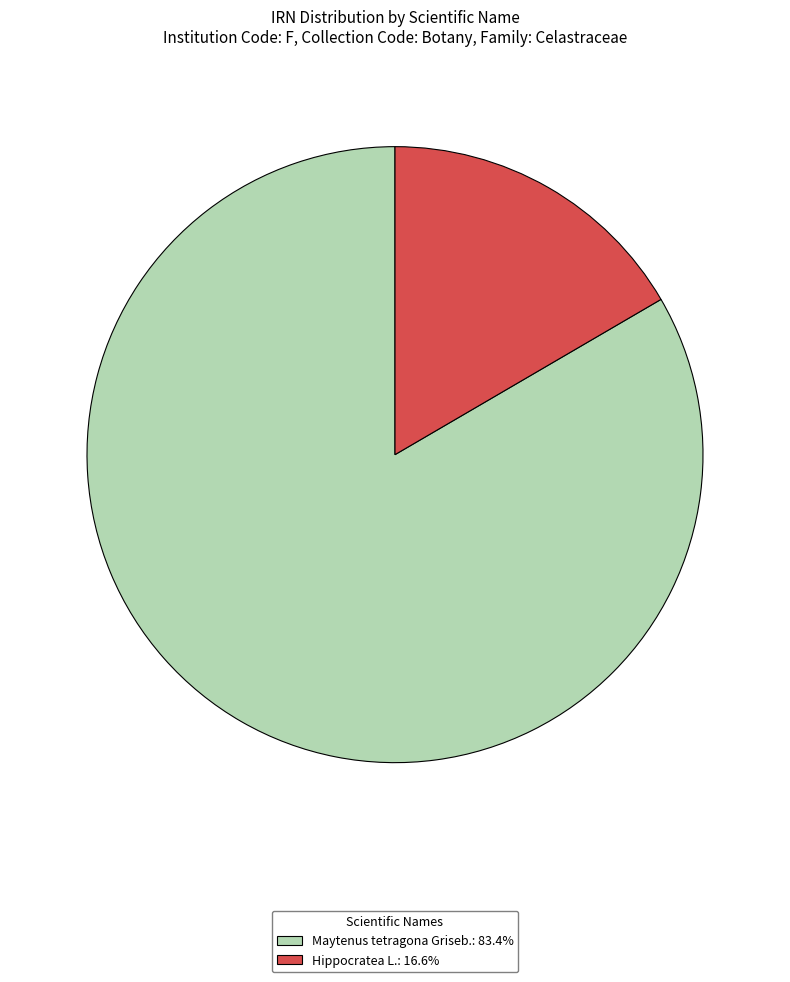

Which slice is the smallest?

Hippocratea L.